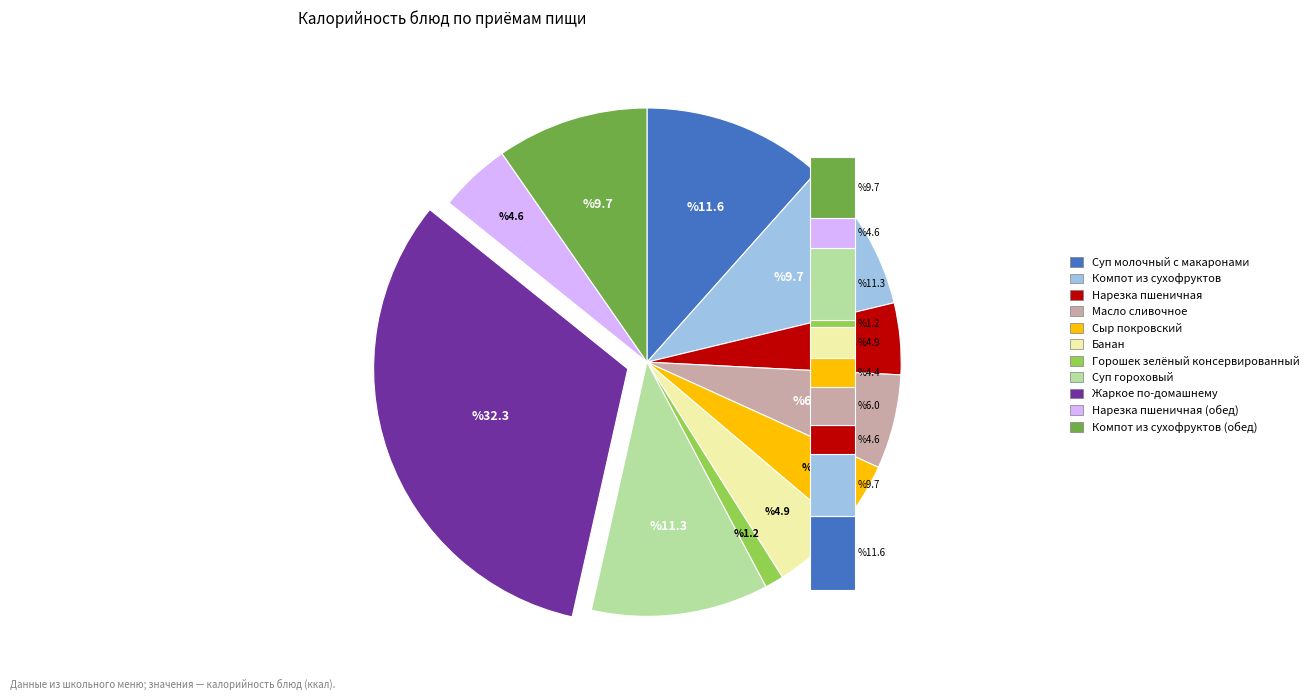

Does any single category account for the majority?

No